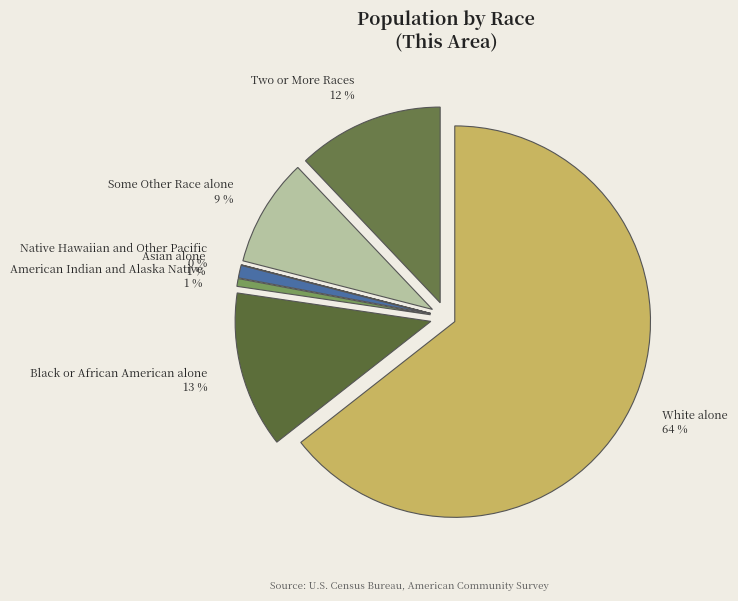

How many slices are in this pie chart?

7